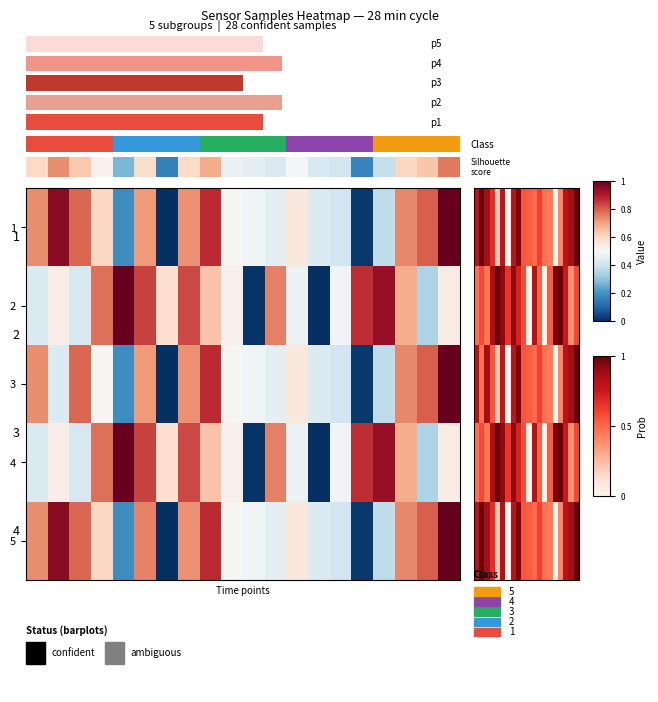

At which category does the chart reach its minimum across all series?

15.0